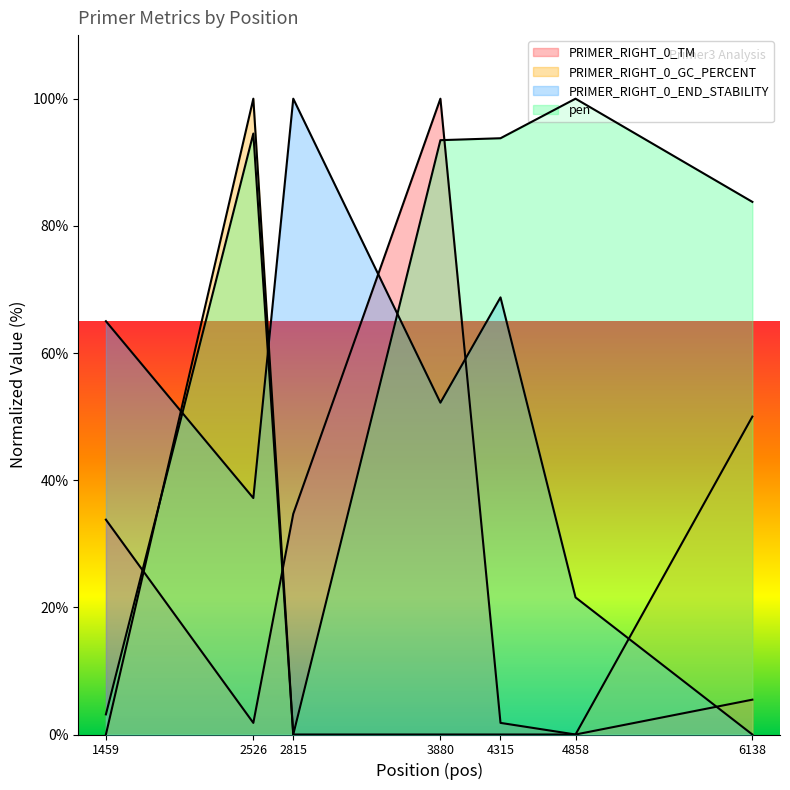

Between 2815 and 3880, which series saw the biggest shift?

pen